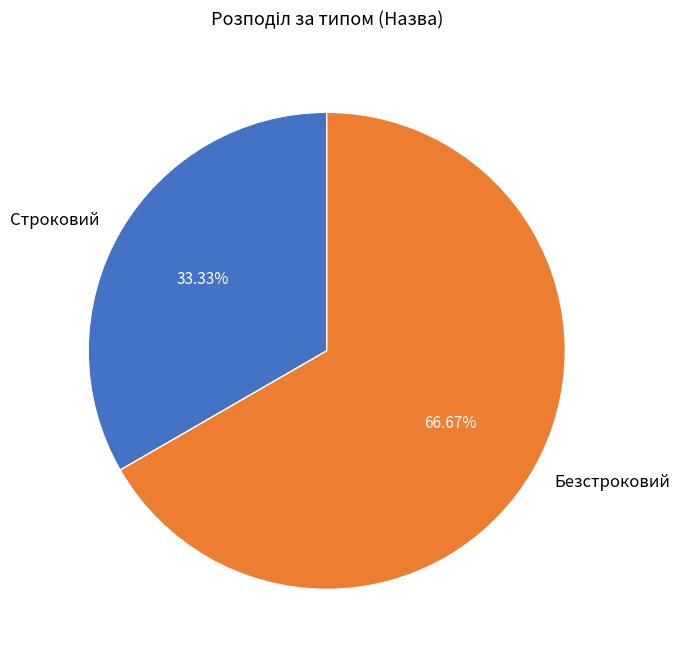

Which slice represents more than half of the pie?

Безстроковий